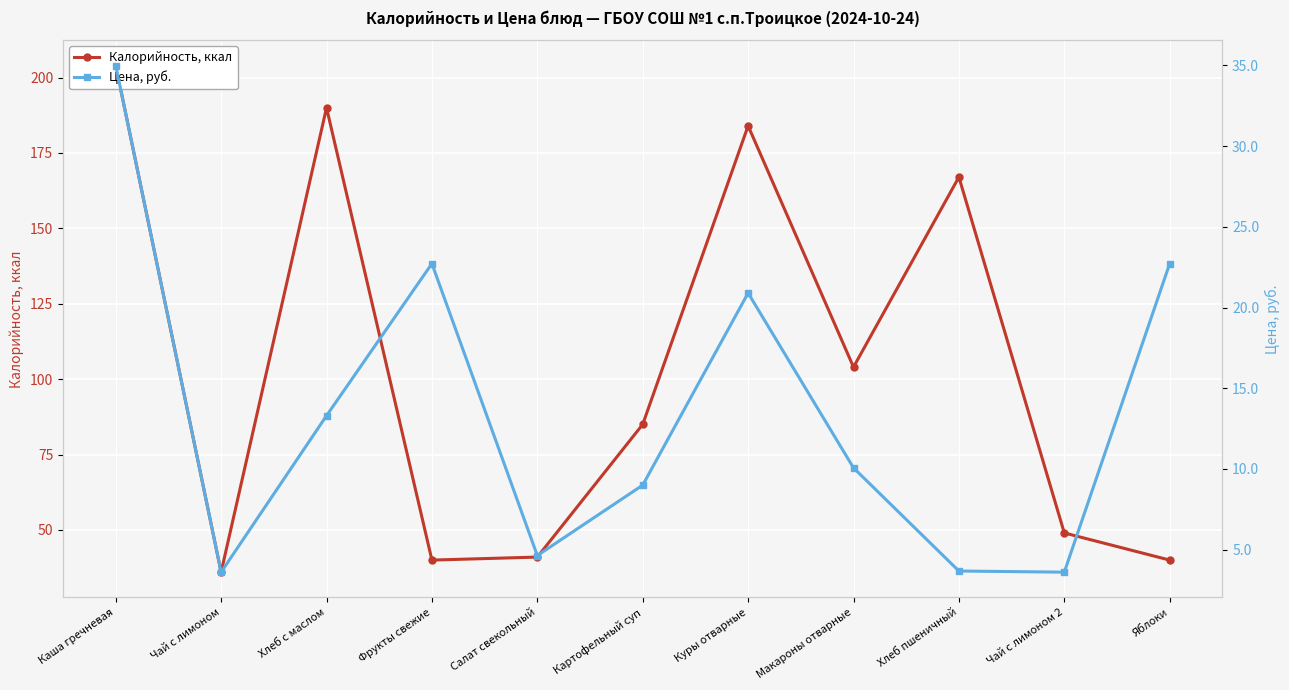

Reading left to right, what are all the values shown in this chart?

Калорийность, ккал: 204.0	36.0	190.0	40.0	41.0	85.0	184.0	104.0	167.0	49.0	40.0
Цена, руб.: 35.0	3.6	13.3	22.7	4.6	9.0	20.9	10.1	3.7	3.6	22.7